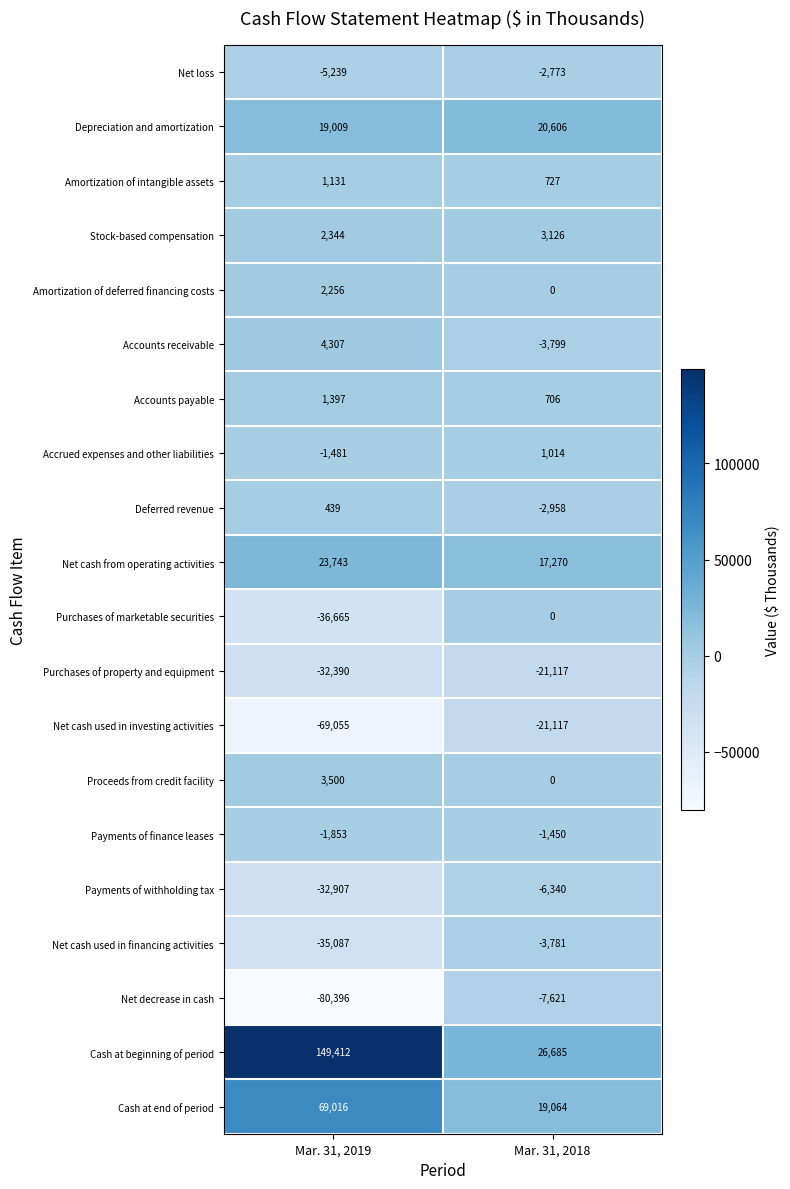

At Mar. 31, 2019, list the series in order from largest to smallest.

Cash at beginning of period, Cash at end of period, Net cash from operating activities, Depreciation and amortization, Accounts receivable, Proceeds from credit facility, Stock-based compensation, Amortization of deferred financing costs, Accounts payable, Amortization of intangible assets, Deferred revenue, Accrued expenses and other liabilities, Payments of finance leases, Net loss, Purchases of property and equipment, Payments of withholding tax, Net cash used in financing activities, Purchases of marketable securities, Net cash used in investing activities, Net decrease in cash